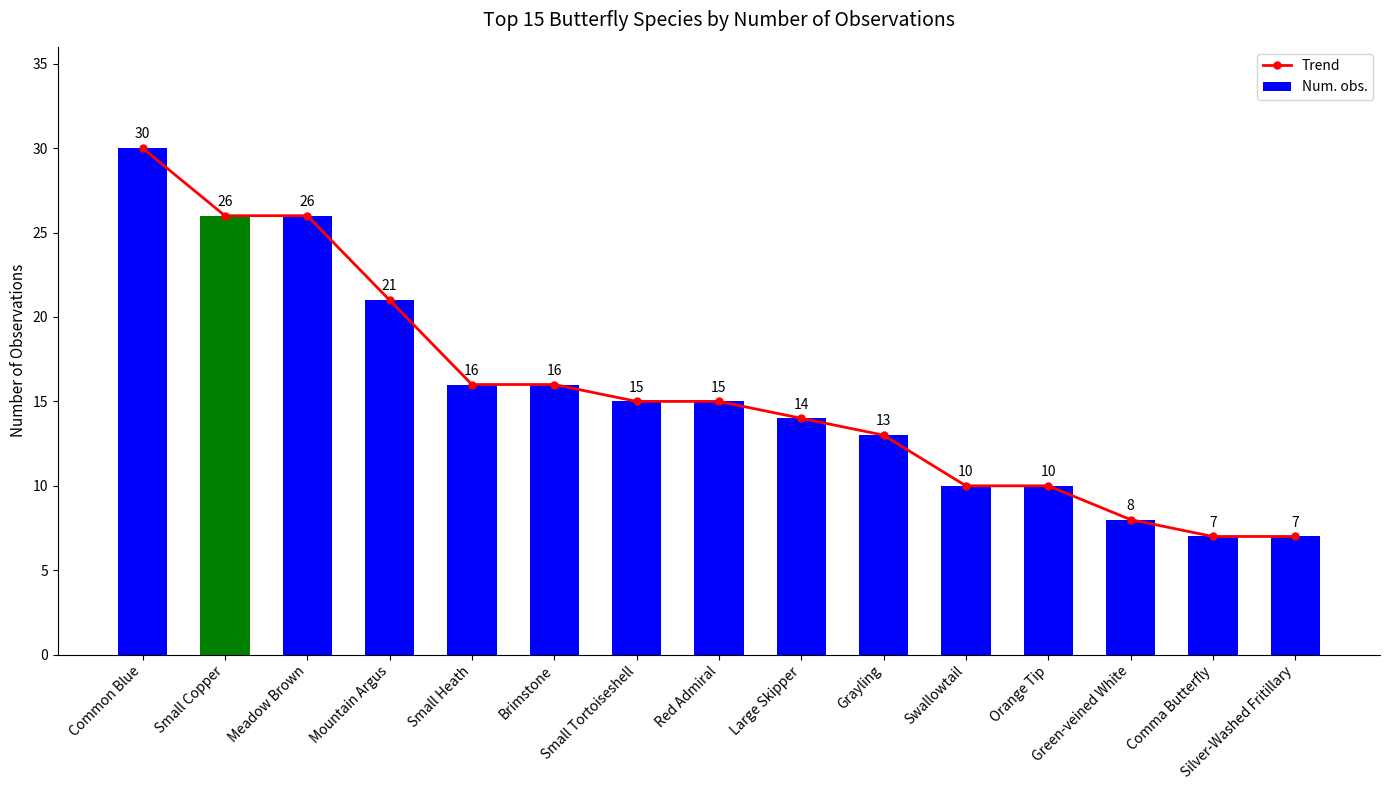

List the labels in order of Trend value, smallest first.

Comma Butterfly, Silver-Washed Fritillary, Green-veined White, Swallowtail, Orange Tip, Grayling, Large Skipper, Small Tortoiseshell, Red Admiral, Small Heath, Brimstone, Mountain Argus, Small Copper, Meadow Brown, Common Blue